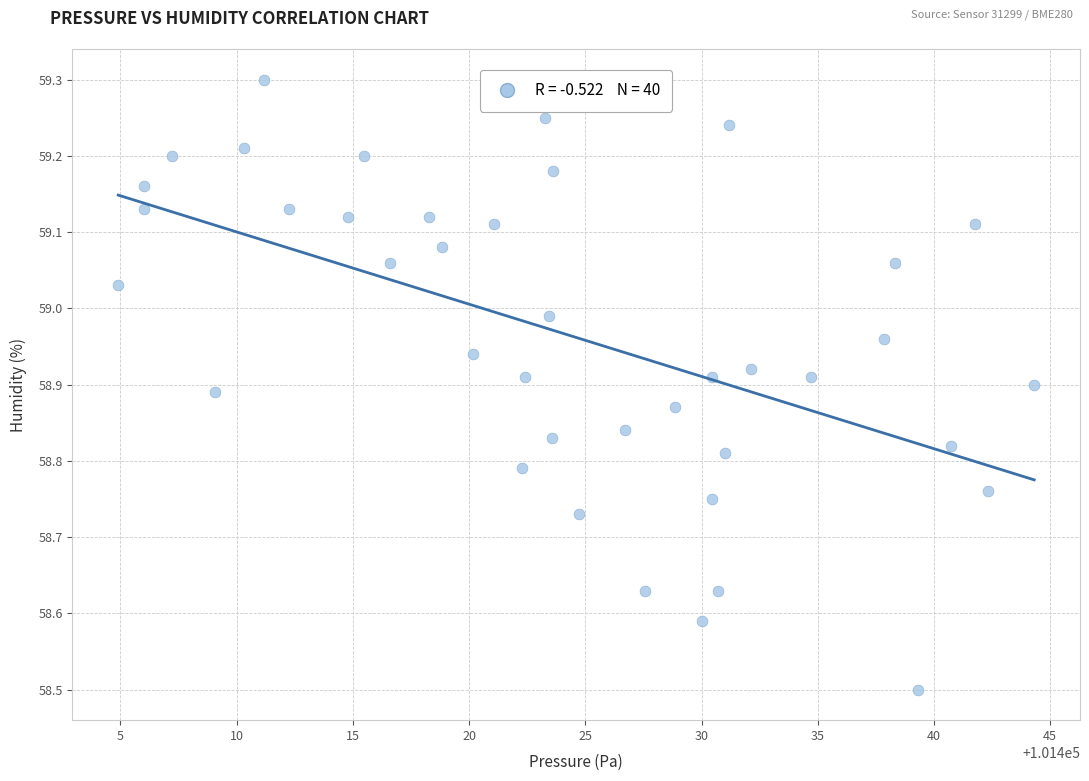

What Y value in the scatter plot is closest to 58?

58.5